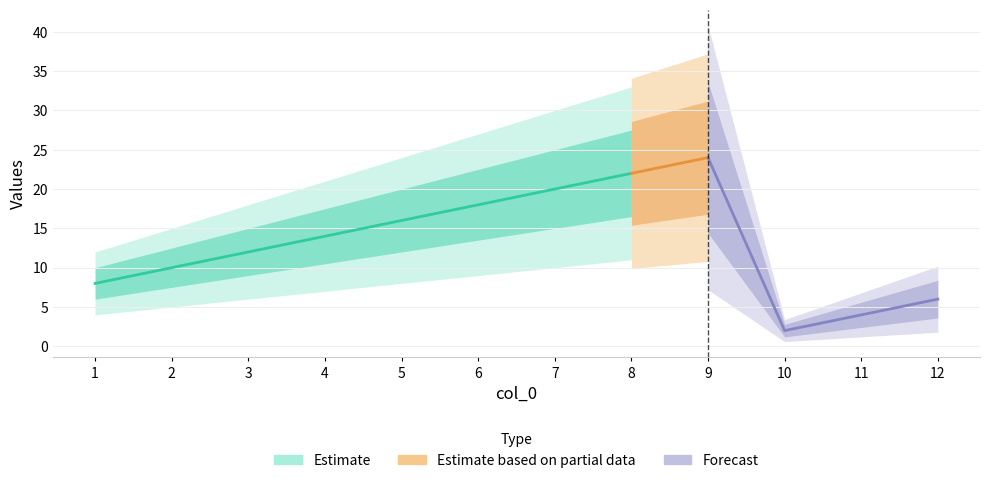

How many interior local valleys (lower than both neighbors) does the data have?

1